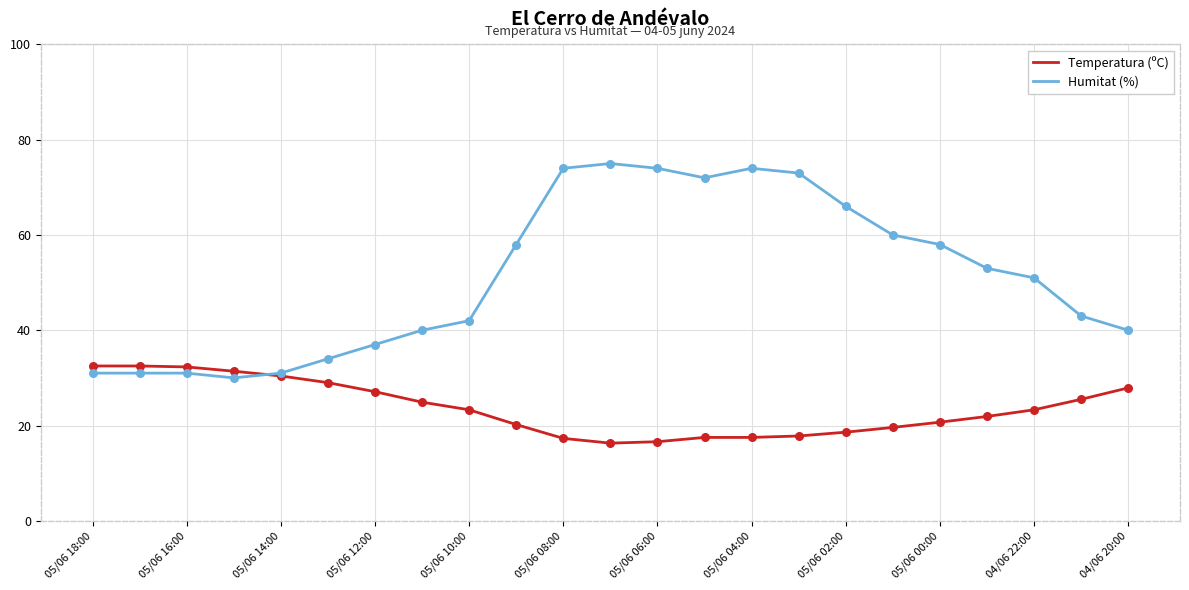

What is the maximum value for Humitat (%)?

75.0